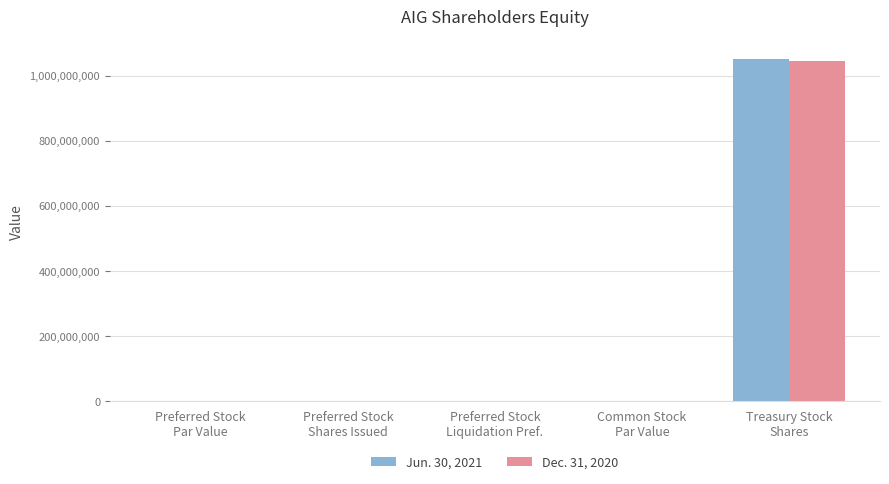

What is the approximate value of Dec. 31, 2020 at Treasury Stock
Shares?

1045113443.0